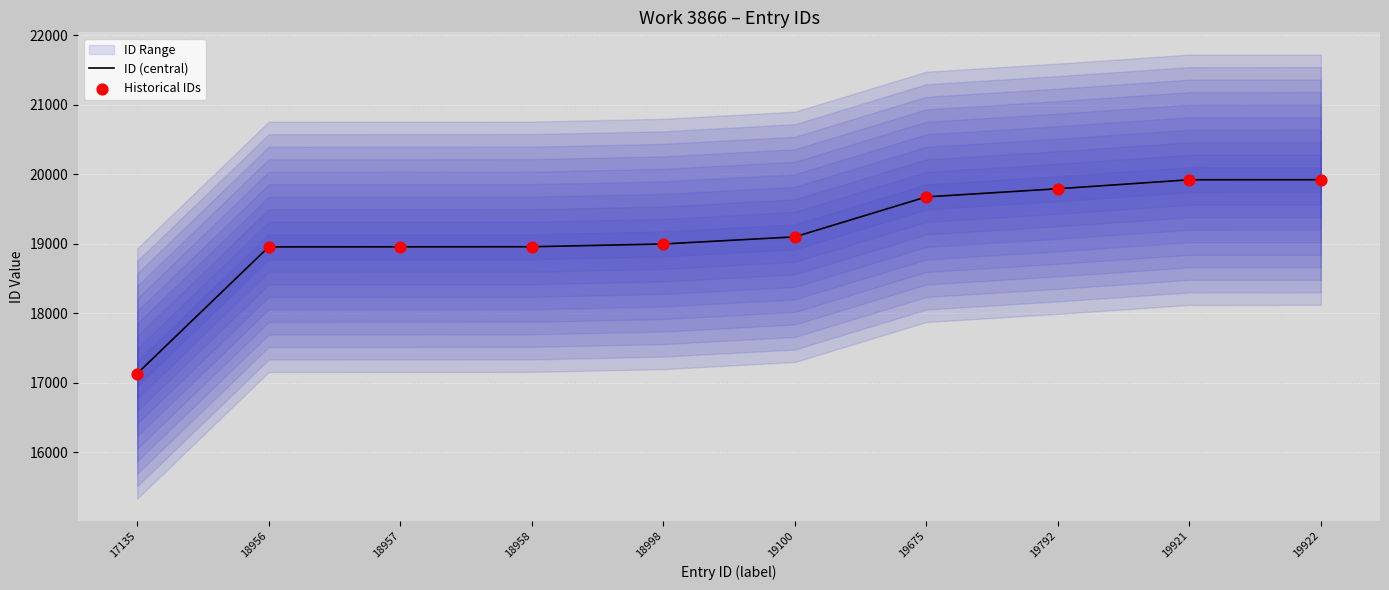

What is the total value across all series at 19792?

39584